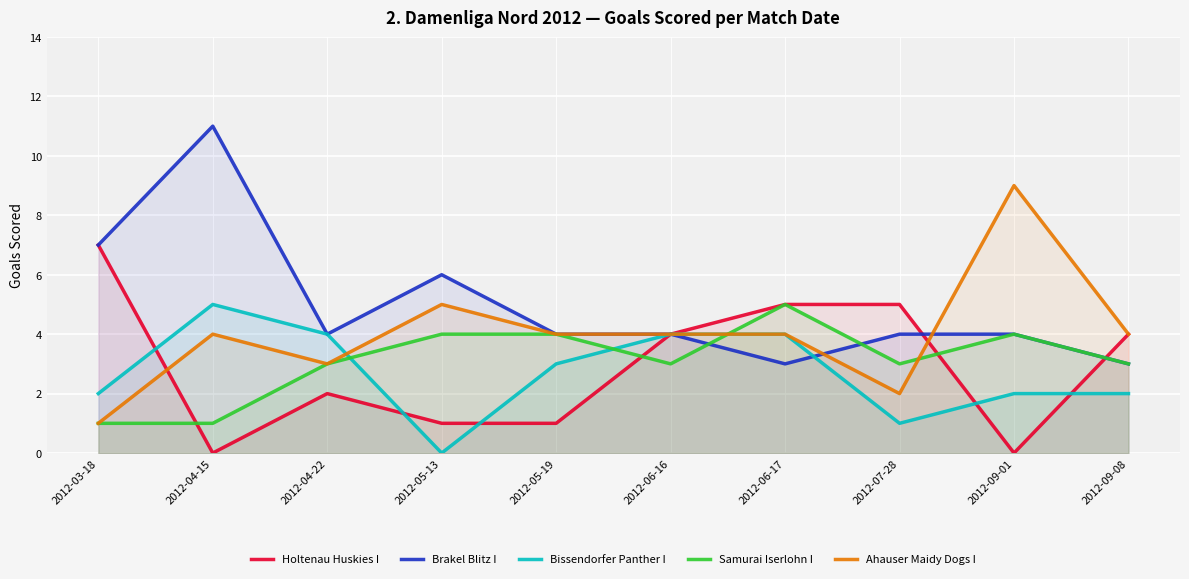

The Bissendorfer Panther I series shows 1 at 2012-07-28. True or false?

False